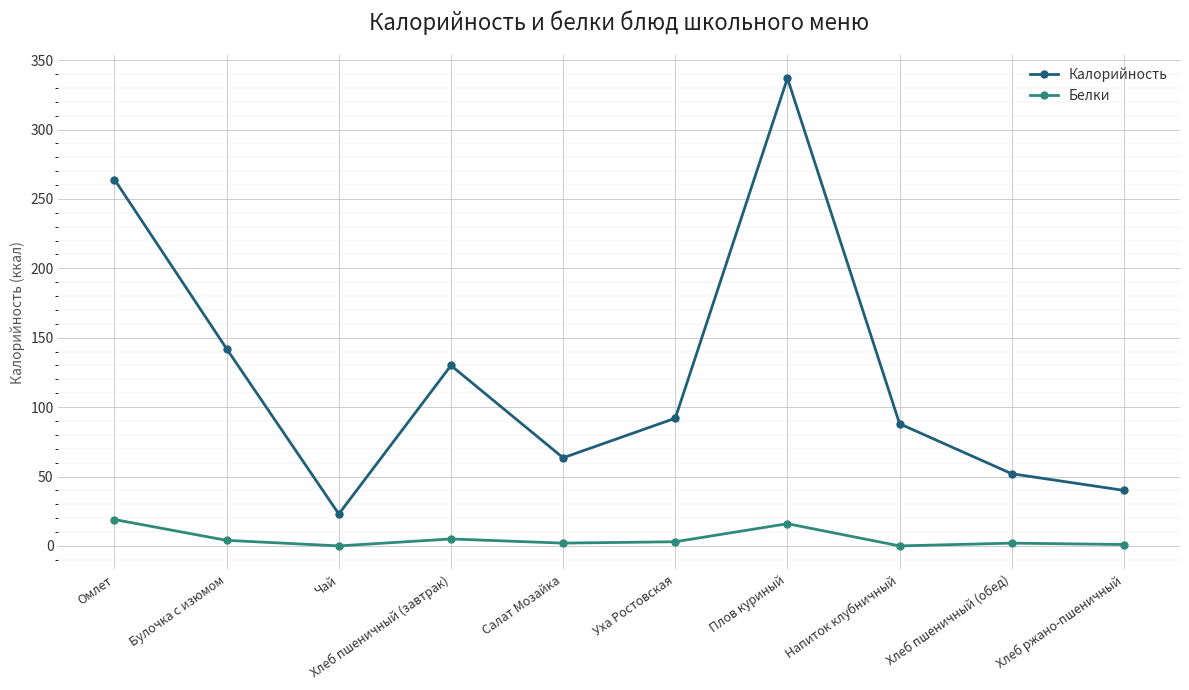

At which label does Калорийность reach its peak?

Плов куриный